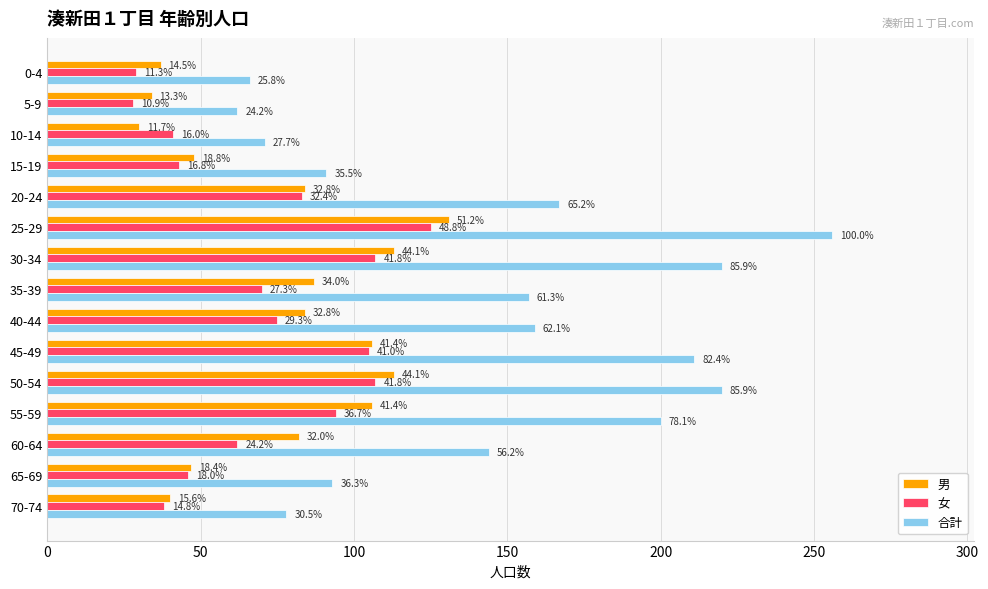

What are all the series names shown in the legend?

男, 女, 合計